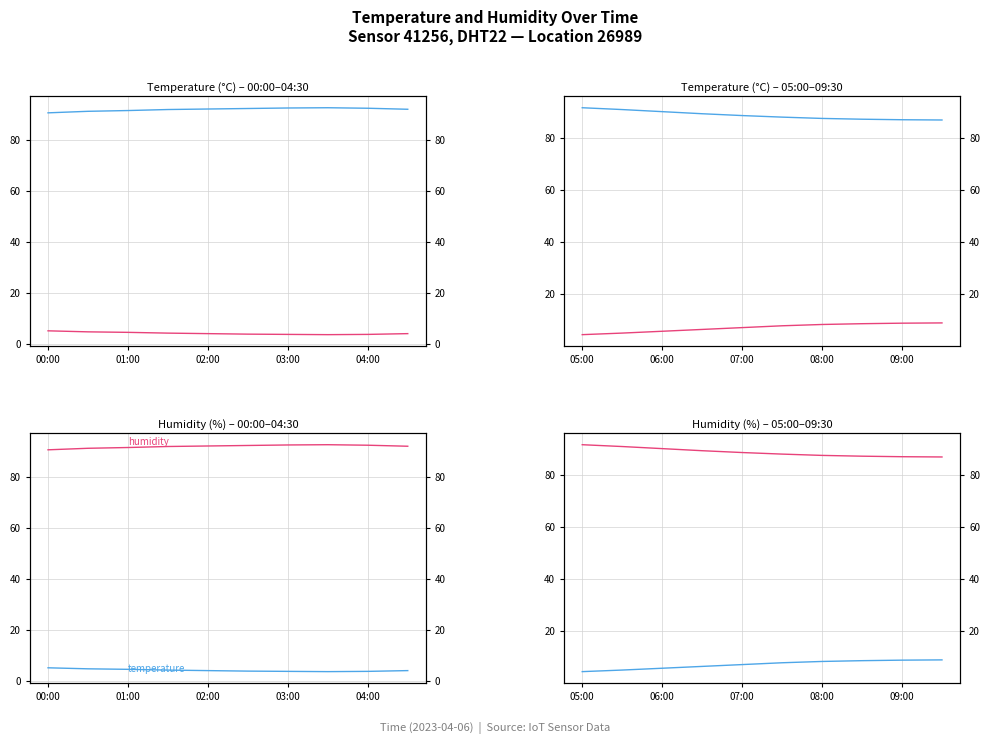

True or false: temperature and humidity intersect in this chart.

False